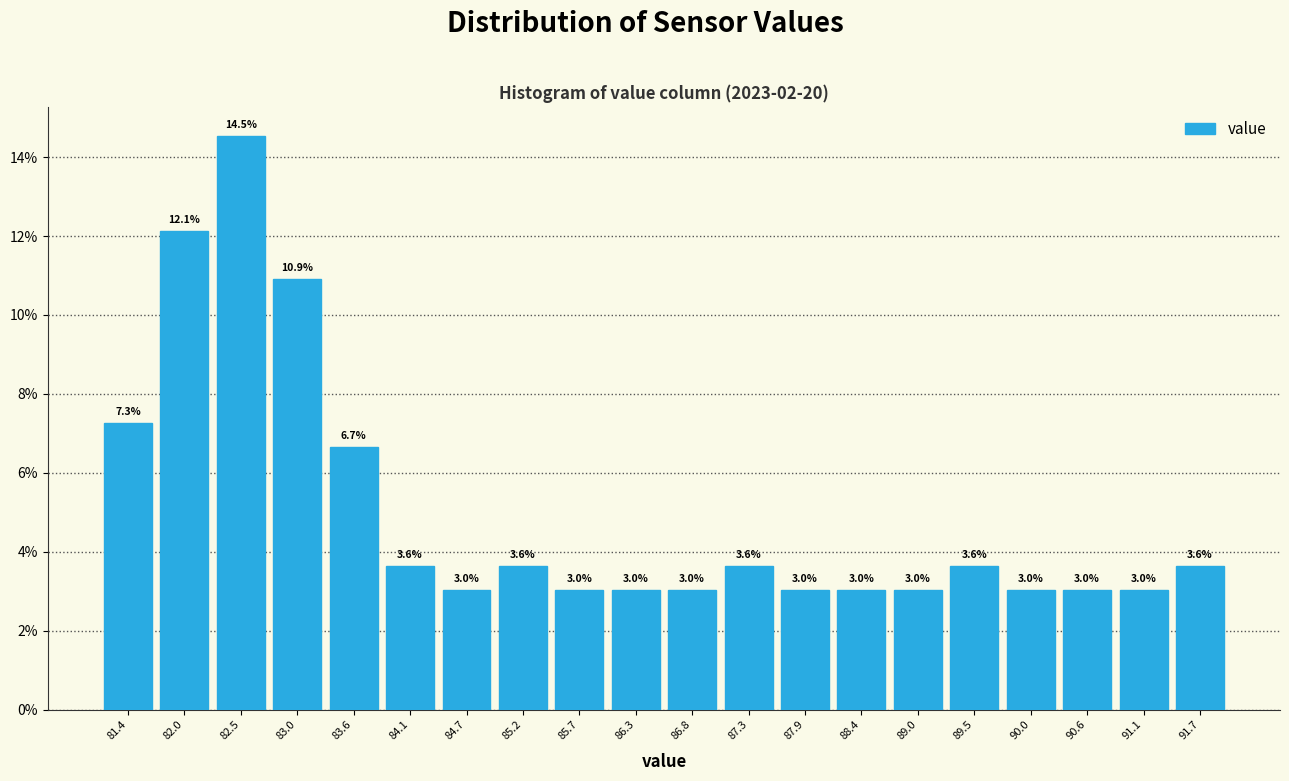

What is the height of the bar covering 81.68 to 82.22 on the x-axis? The bar edges are not printed on the chart, so give them approximately, as read against the axis.

12.1